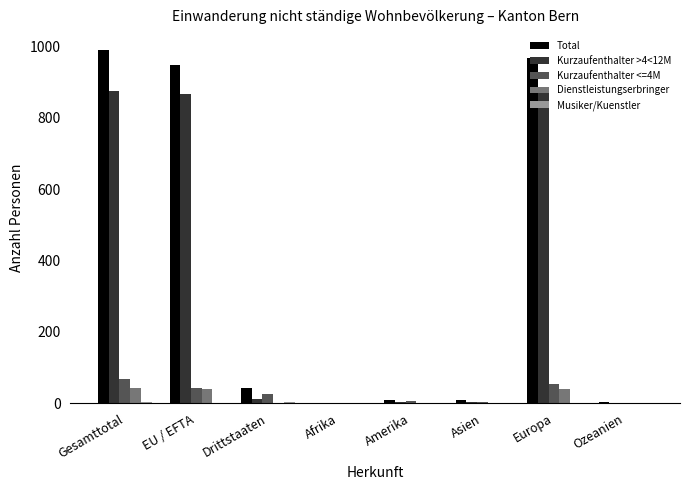

Is it true that Total equals 42 at Drittstaaten?

True